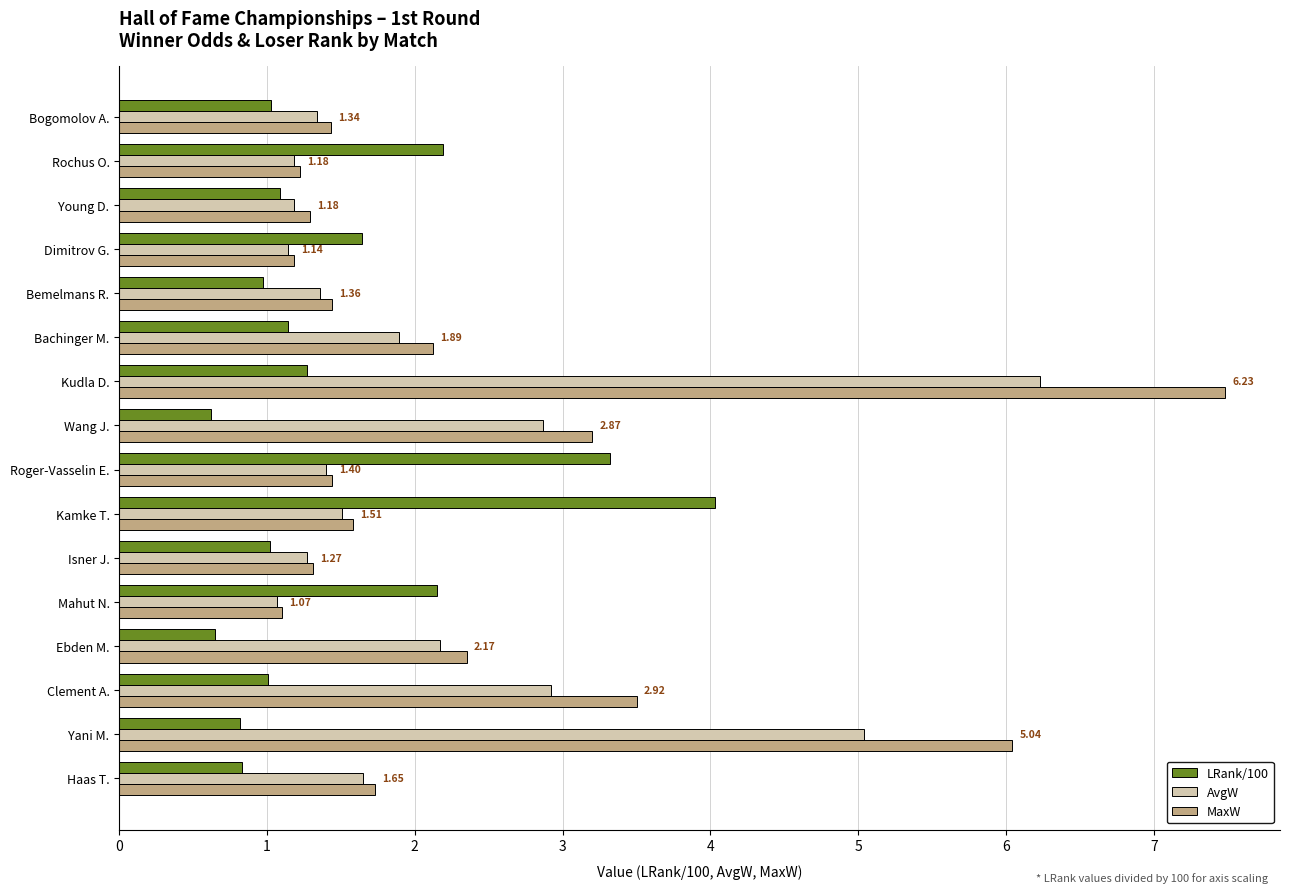

Count the number of data series in this chart.

3